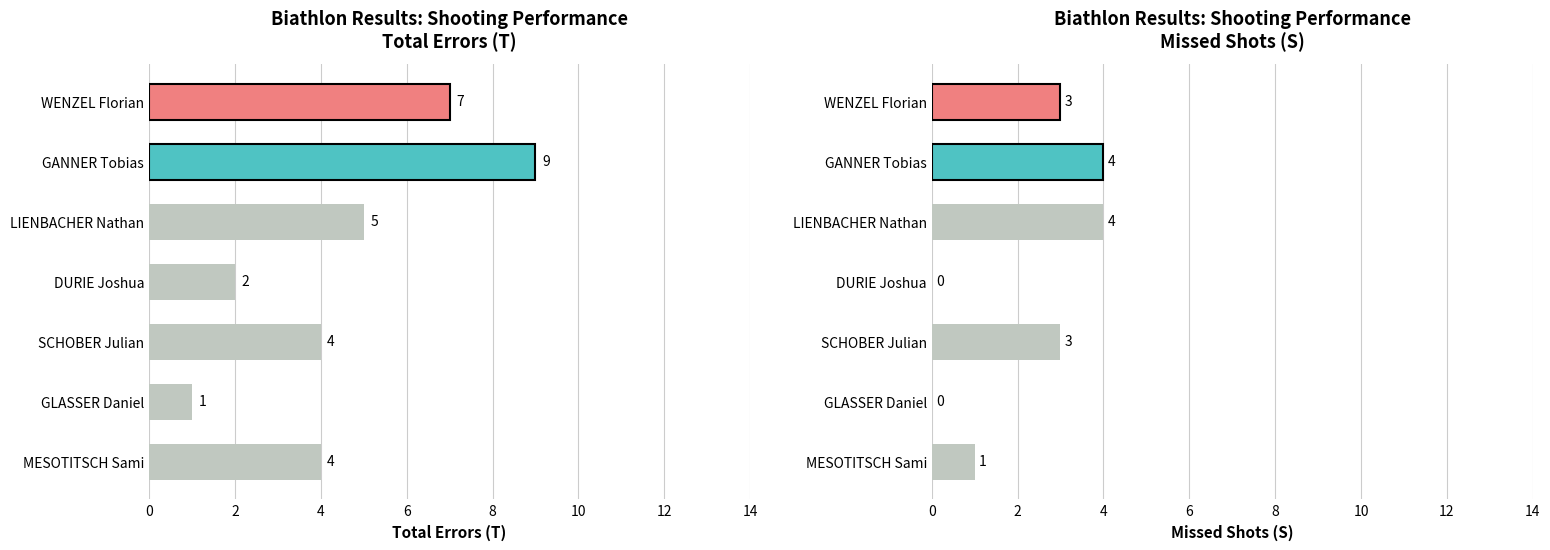

True or false: Total Errors (T) has a value of 2 at SCHOBER Julian.

False